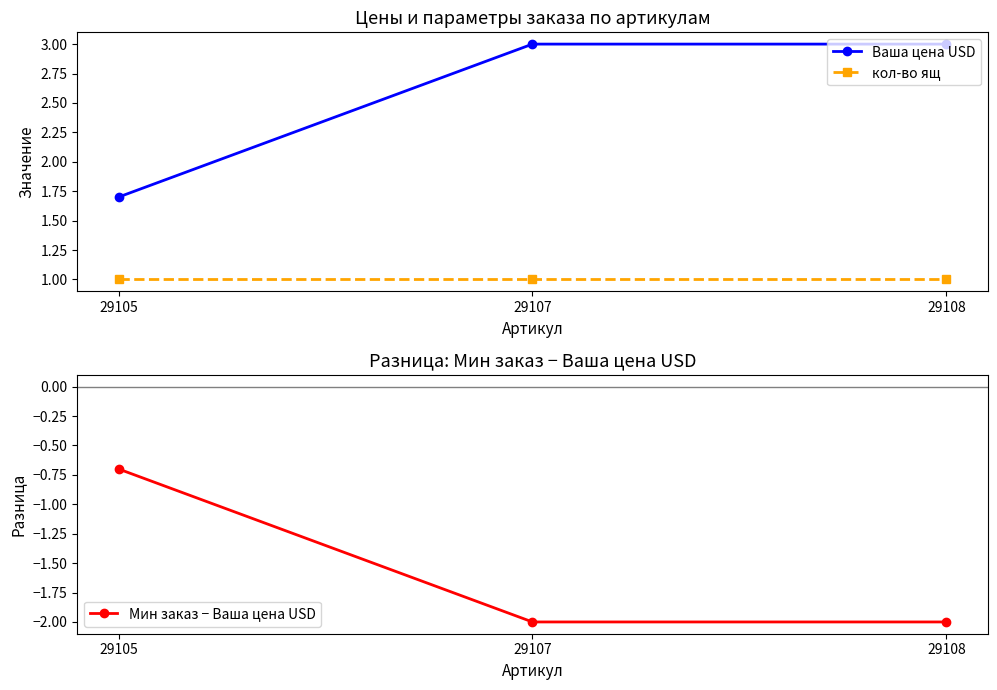

Which label corresponds to the largest value in the chart?

29107